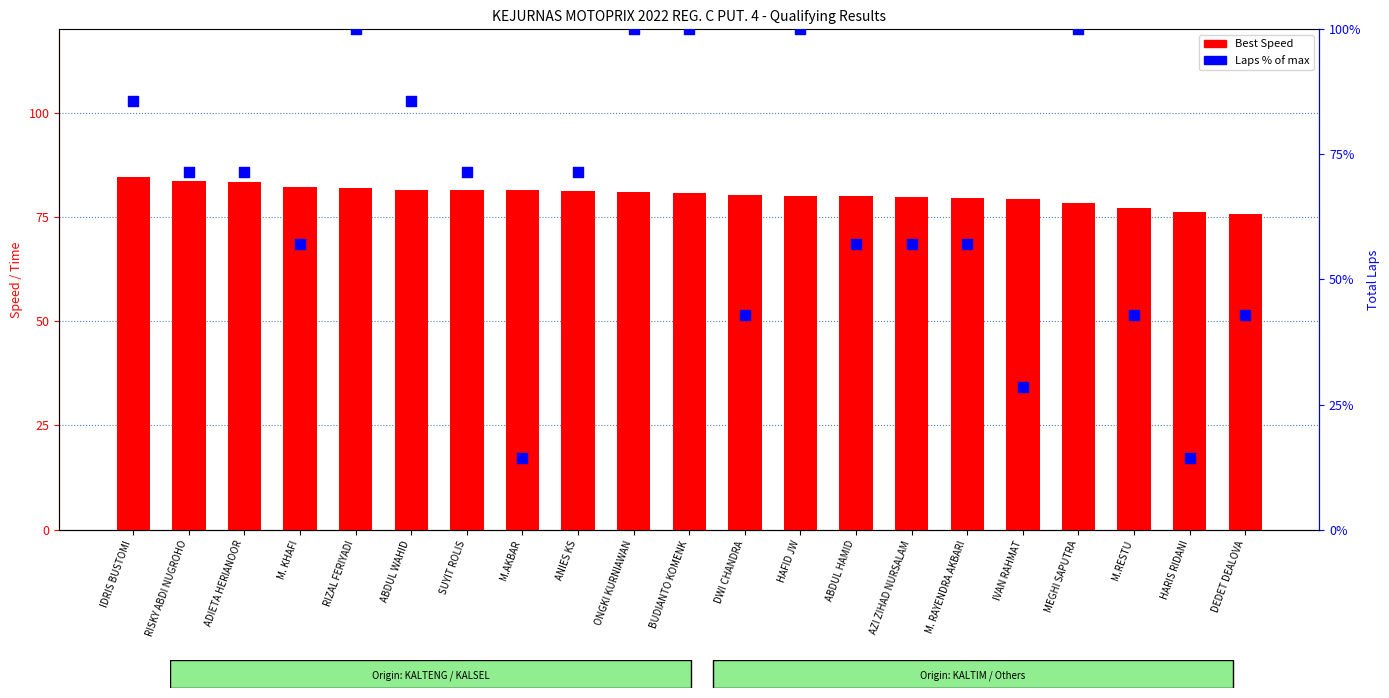

Which series contains the highest Y value?

Laps % of max